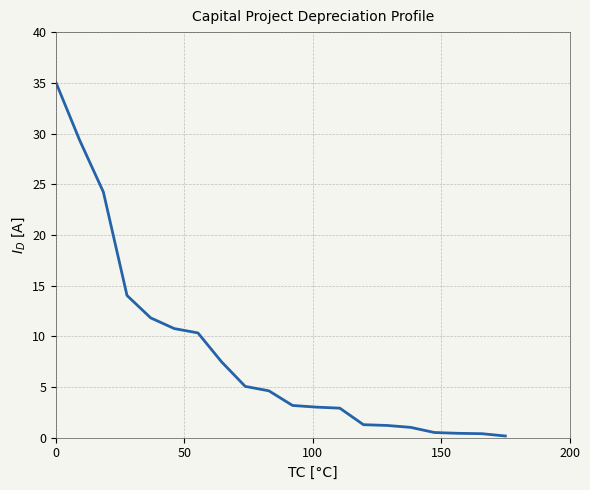

What is the maximum value shown in the chart?

35.0